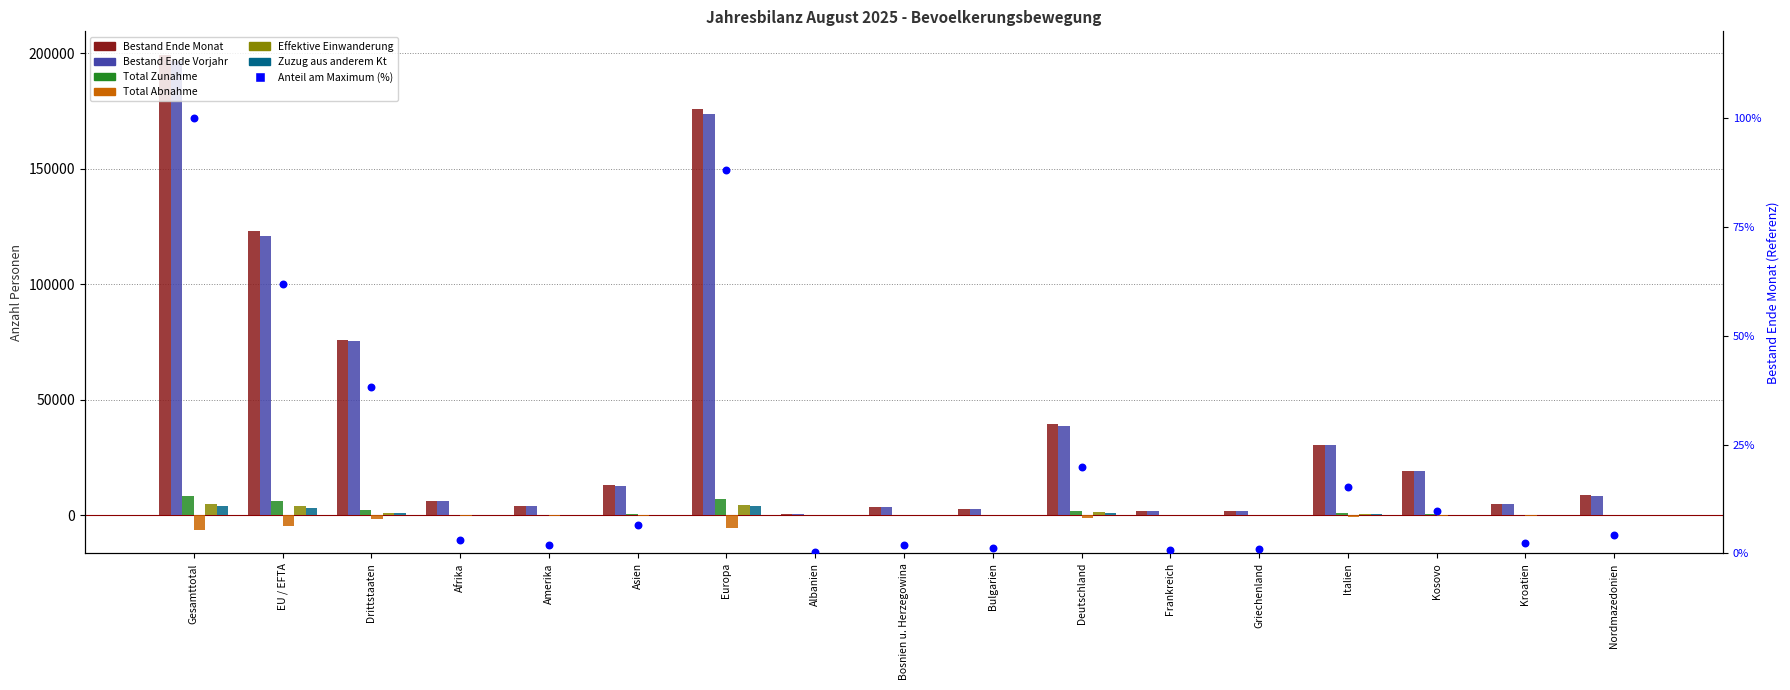

Is the value of Effektive Einwanderung at Bulgarien greater than the value of Bestand Ende Vorjahr at Kroatien?

No